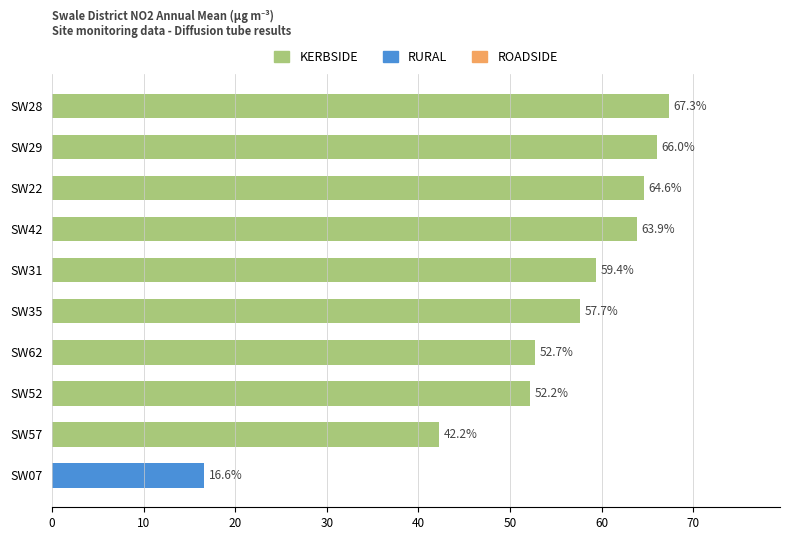

Rank the categories by value from lowest to highest.

SW07, SW57, SW52, SW62, SW35, SW31, SW42, SW22, SW29, SW28